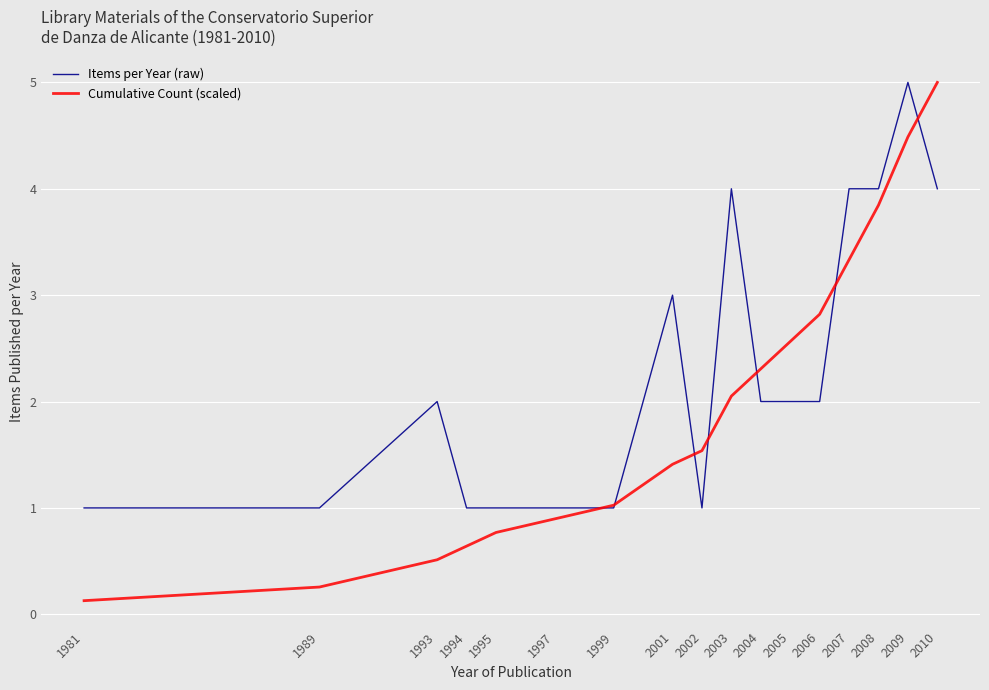

Which series has the largest total across all categories?

Items per Year (raw)